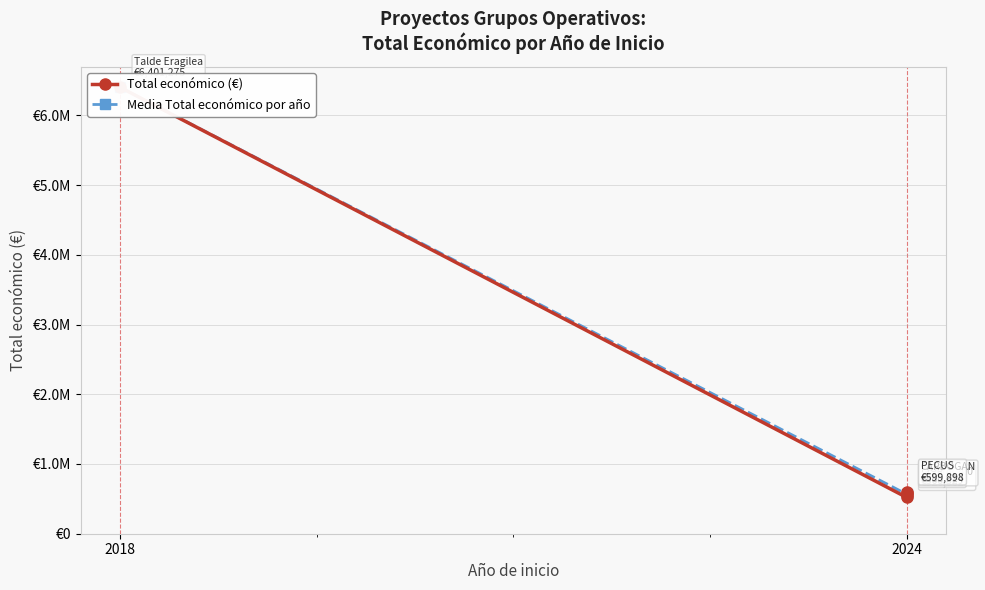

Which category has the highest value across all series?

2018